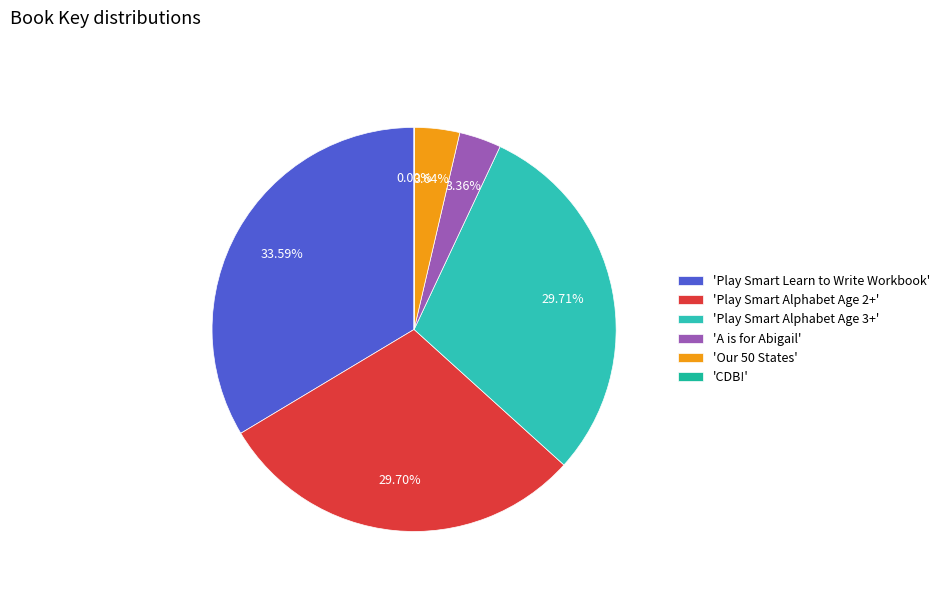

How many segments does this pie chart have?

6